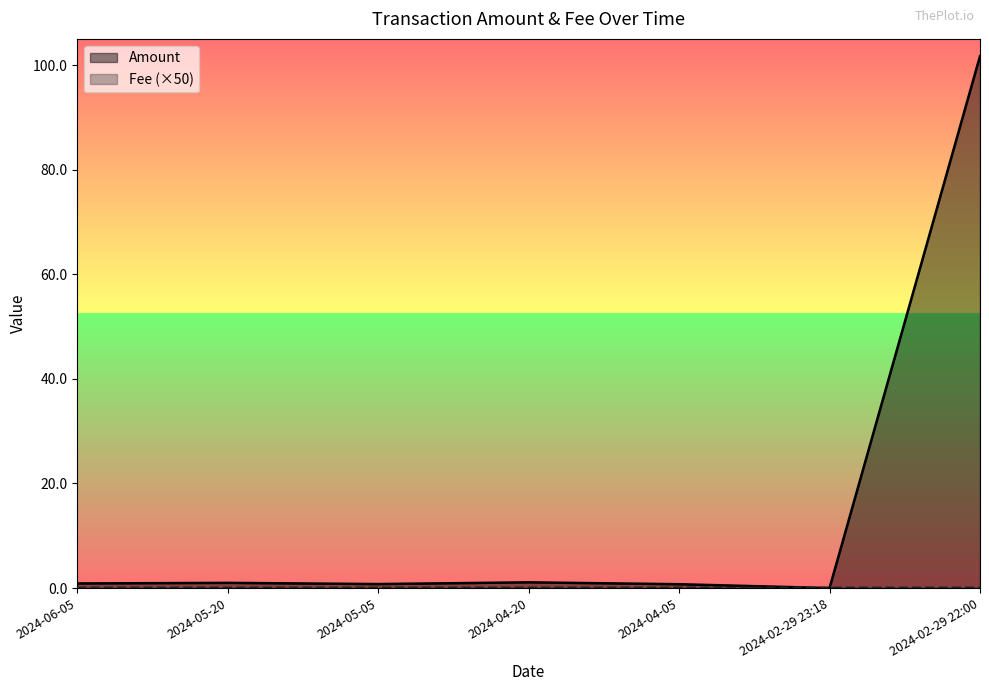

Where is Fee nearest to the value 0?

2024-02-29 22:00